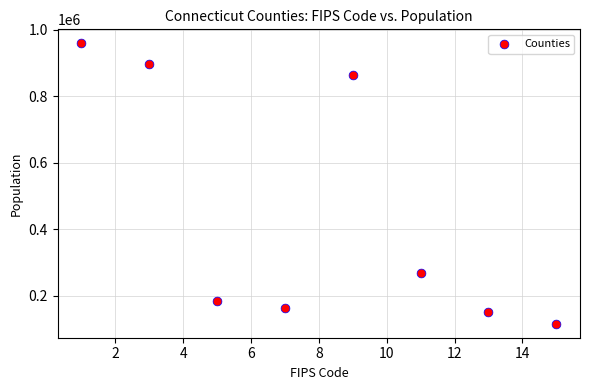

What is the average X value?

8